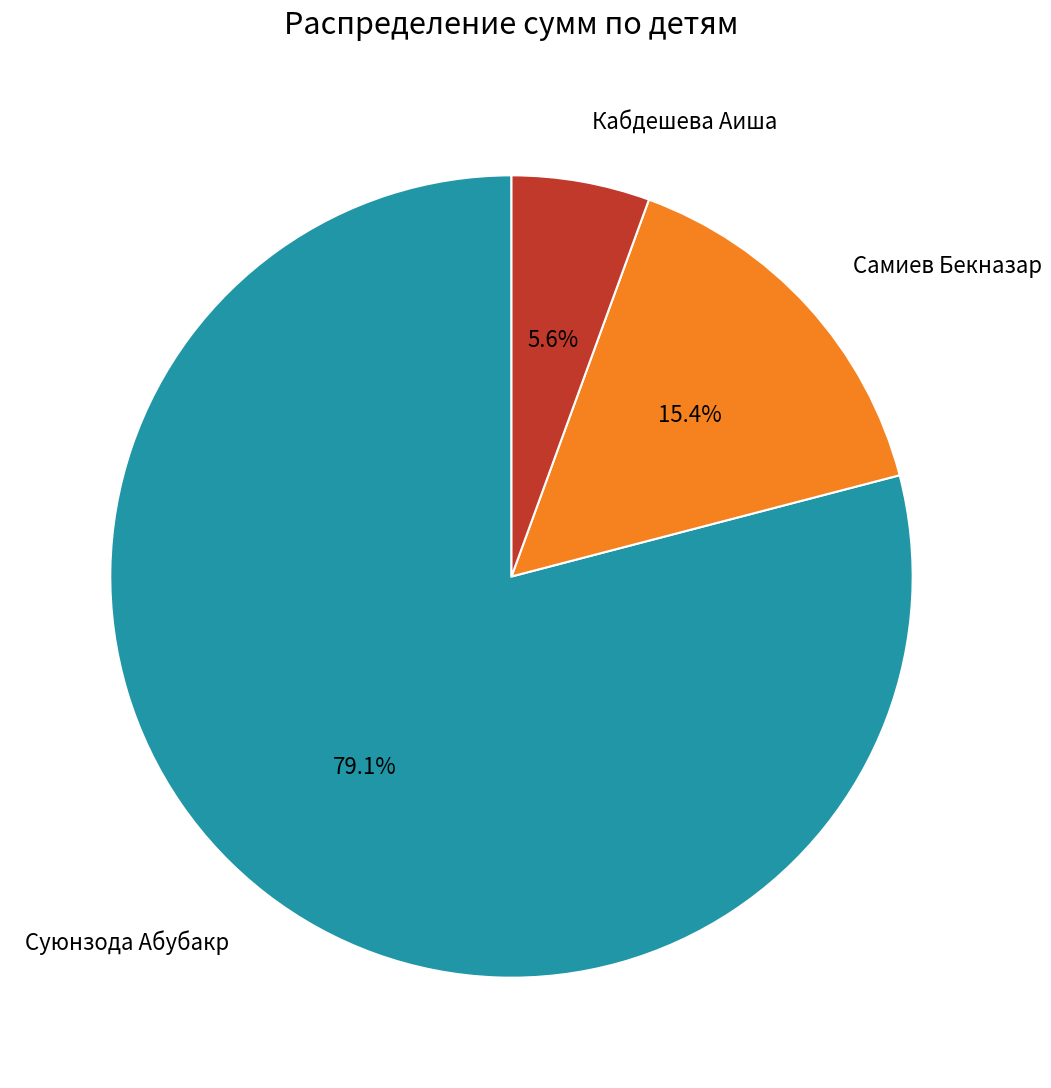

Which slice is the largest?

Суюнзода Абубакр